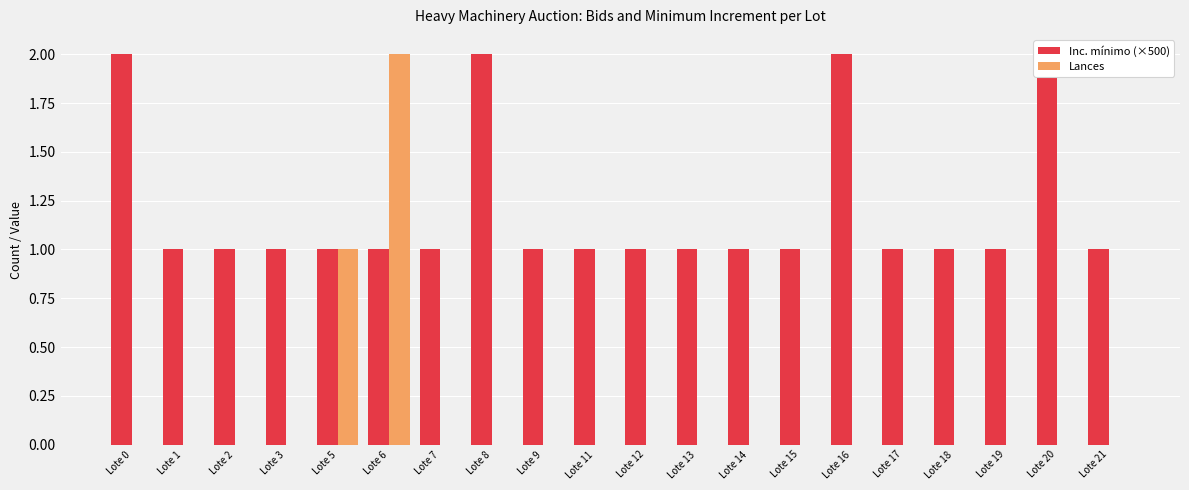

What is the value of the Inc. mínimo (×500) bar at the 10th from the left?

1